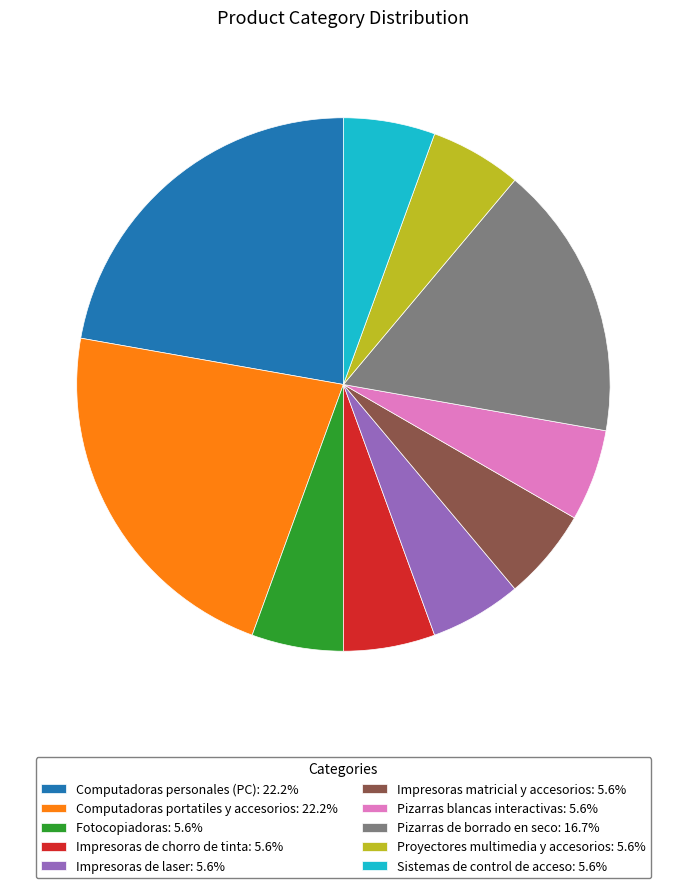

Approximately how many times larger is the value at Pizarras blancas interactivas: 5.6% compared to Impresoras de chorro de tinta: 5.6%?

1.0